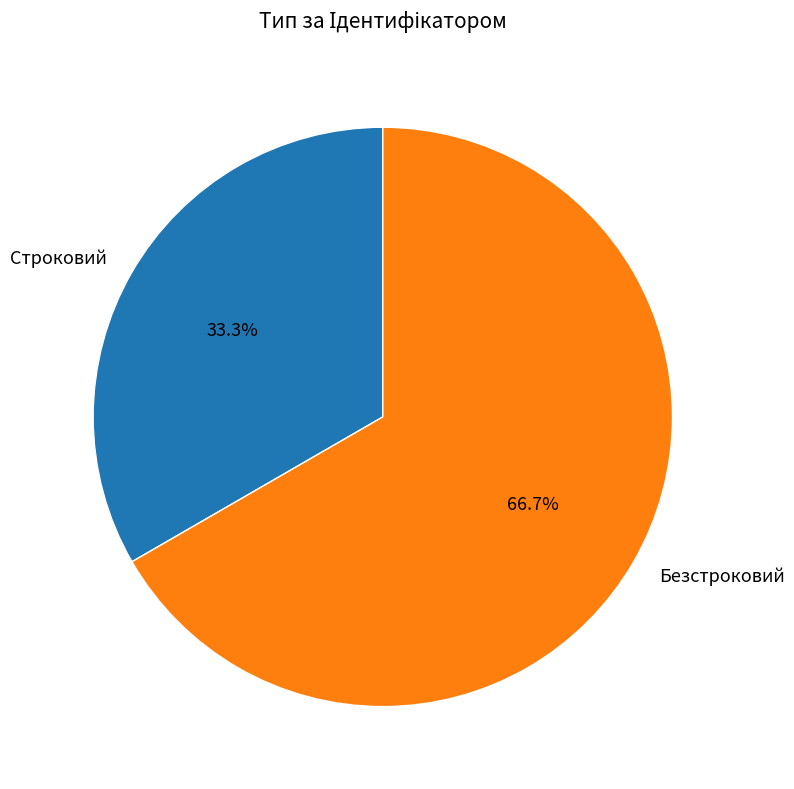

Count the number of slices in the pie.

2